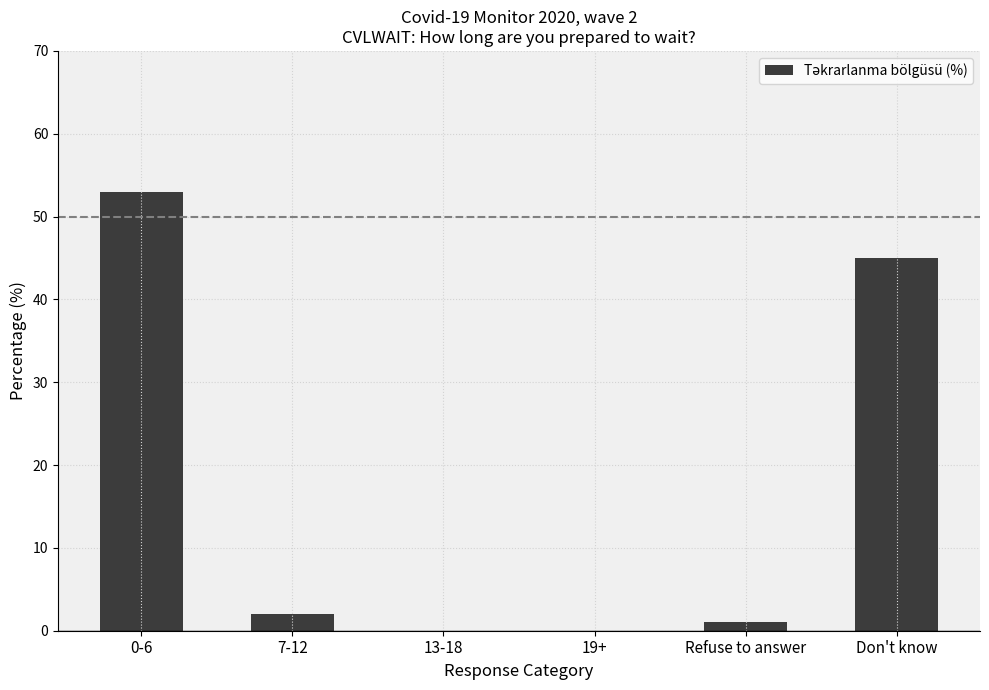

What is the sum of all values?

101